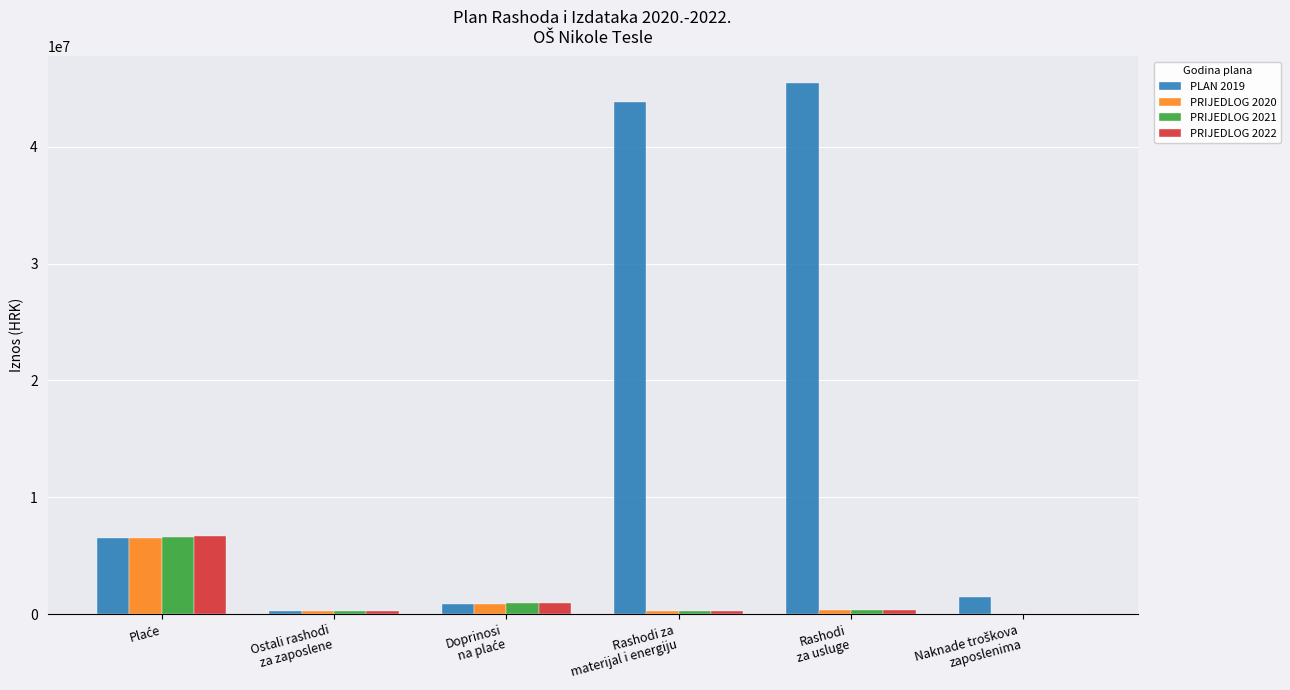

Does the chart contain stacked bars?

No